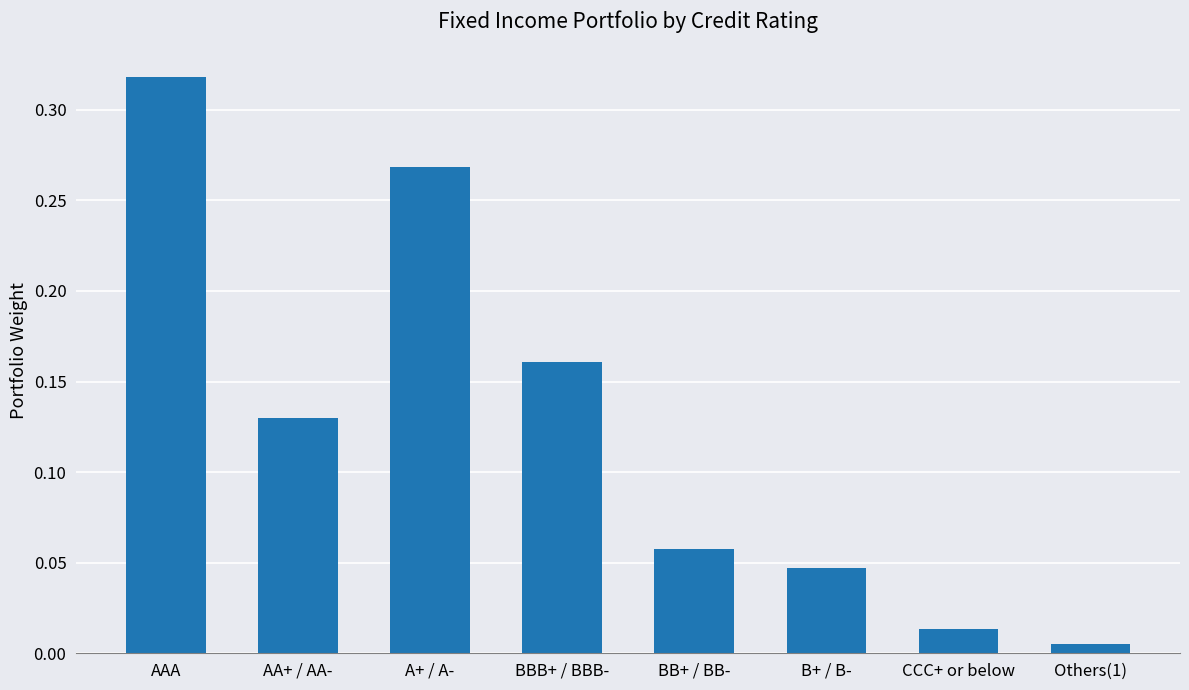

What is the sum of the values at AAA and B+ / B-?

0.4